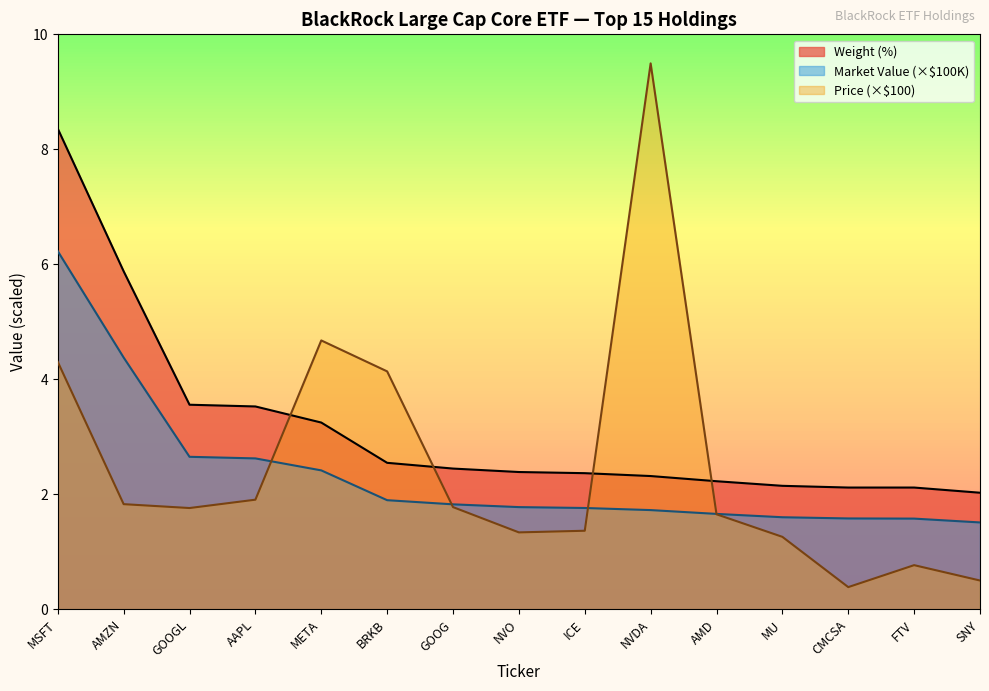

Between NVDA and SNY, which series saw the biggest shift?

Price (×$100)